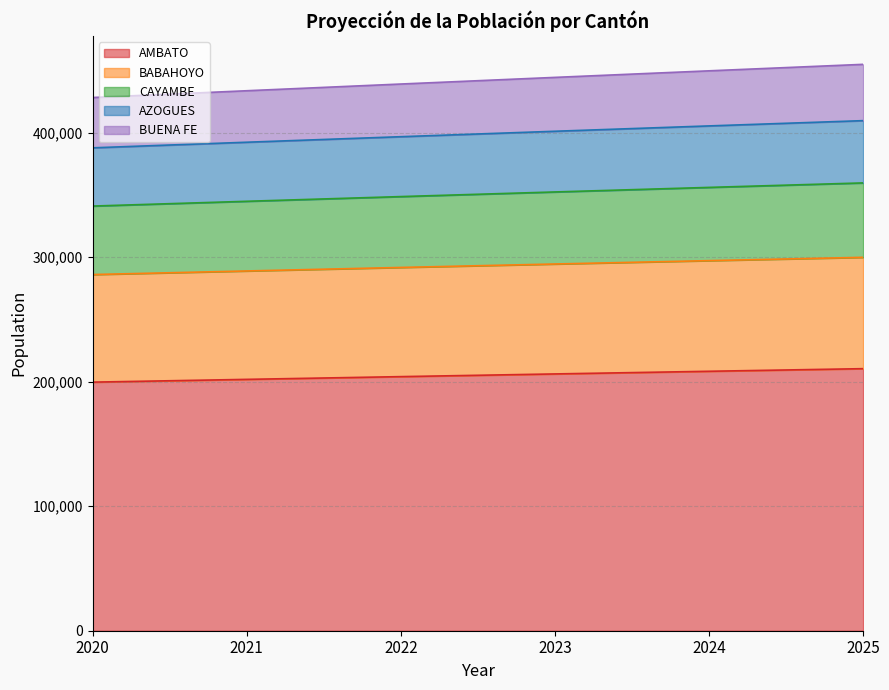

What is the greatest value displayed?

454863